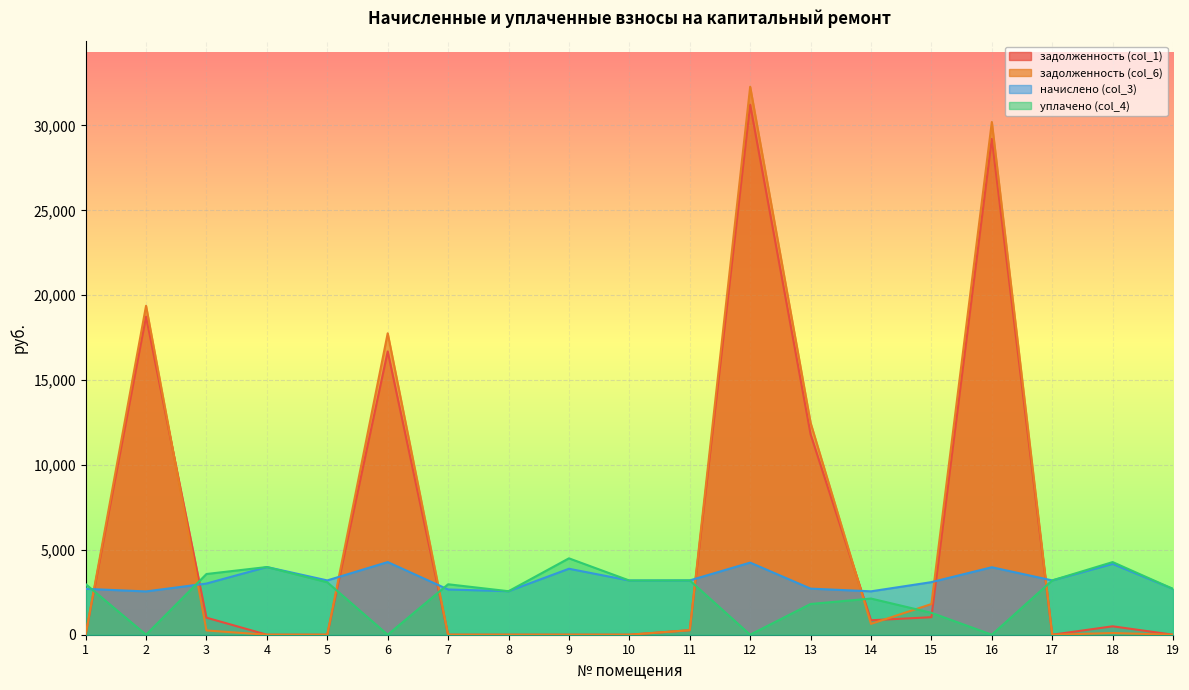

How many times do уплачено (col_4) and задолженность (col_1) cross each other?

8